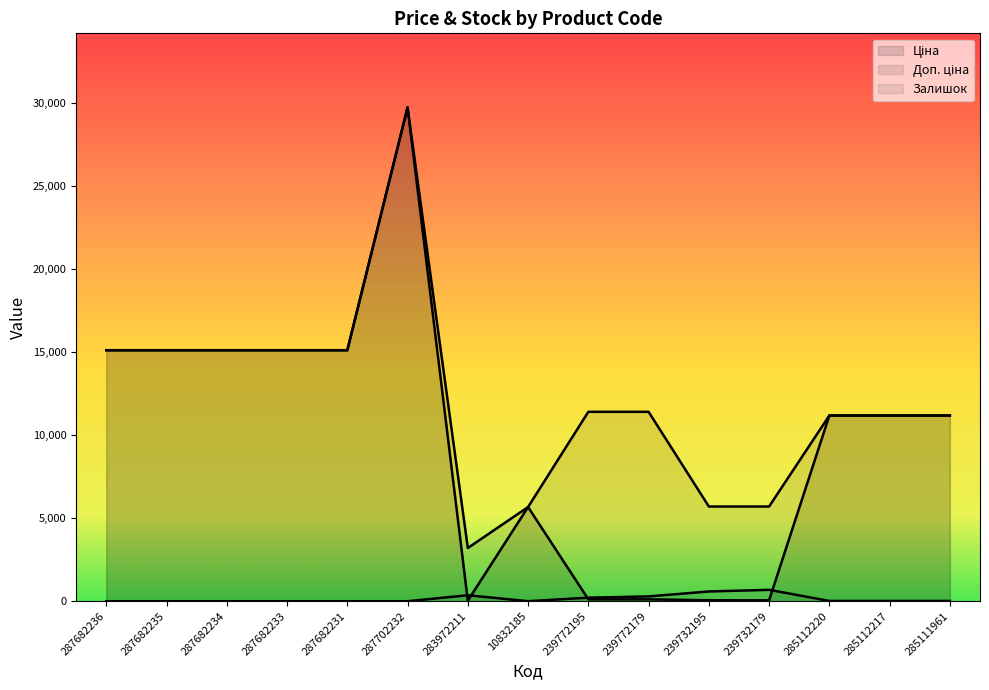

How many data points does each series have?

15